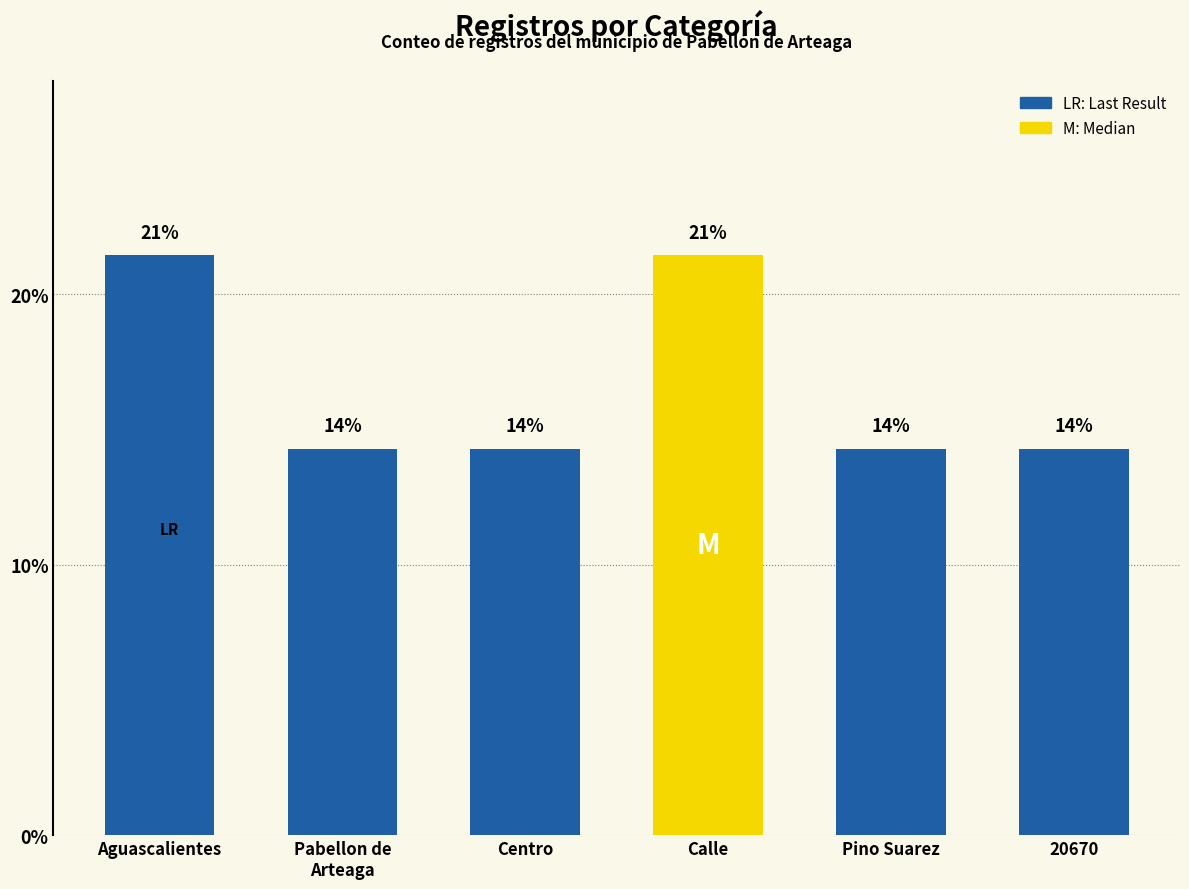

List the labels in order of value, smallest first.

Pabellon de
Arteaga, Centro, Pino Suarez, 20670, Aguascalientes, Calle